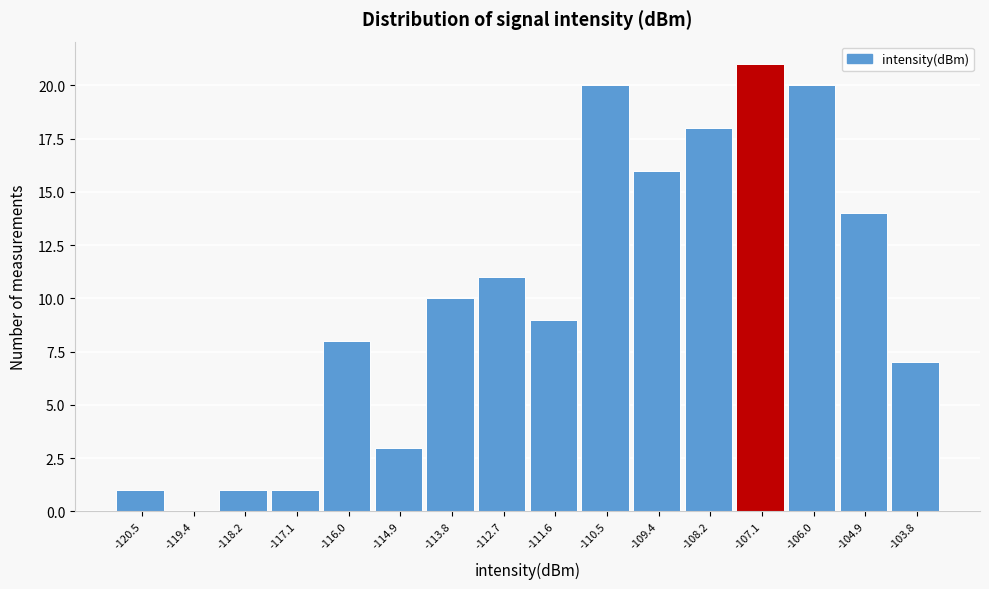

Reading left to right, list every bar in this chart as the range it spans on the x-axis followed by its height. Neither the bar edges nor the heights are printed on the chart, so give them approximately, as read against the axes.

-121.0 to -120.0: 1
-120.0 to -118.8: 0
-118.8 to -117.6: 1
-117.6 to -116.6: 1
-116.6 to -115.4: 8
-115.4 to -114.4: 3
-114.4 to -113.2: 10
-113.2 to -112.2: 11
-112.2 to -111.0: 9
-111.0 to -110.0: 20
-110.0 to -108.8: 16
-108.8 to -107.6: 18
-107.6 to -106.6: 21
-106.6 to -105.4: 20
-105.4 to -104.4: 14
-104.4 to -103.2: 7